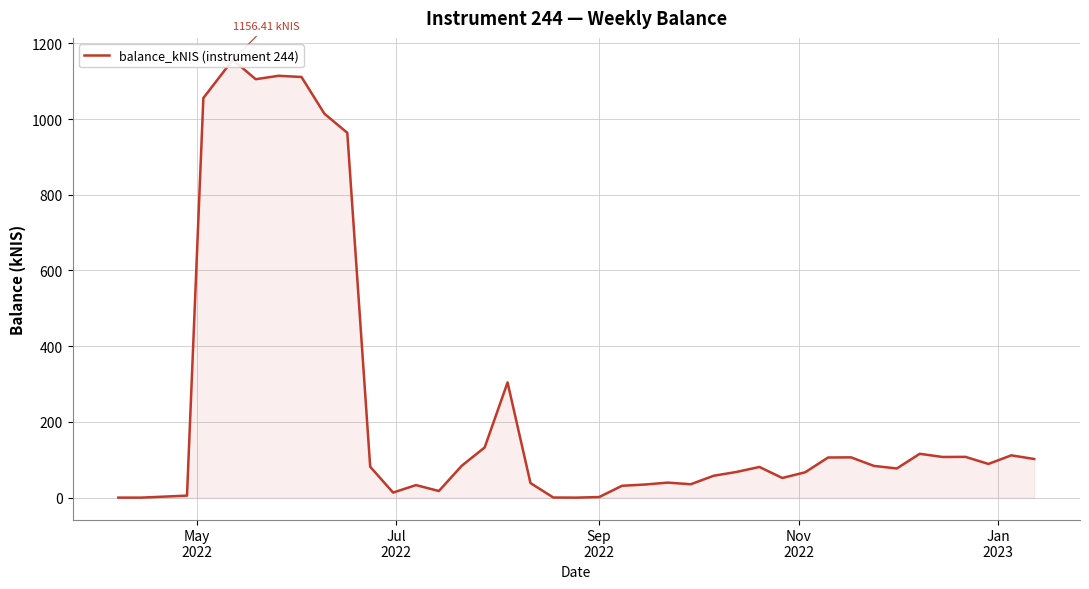

Is it true that the value at 29 is 89.9?

False